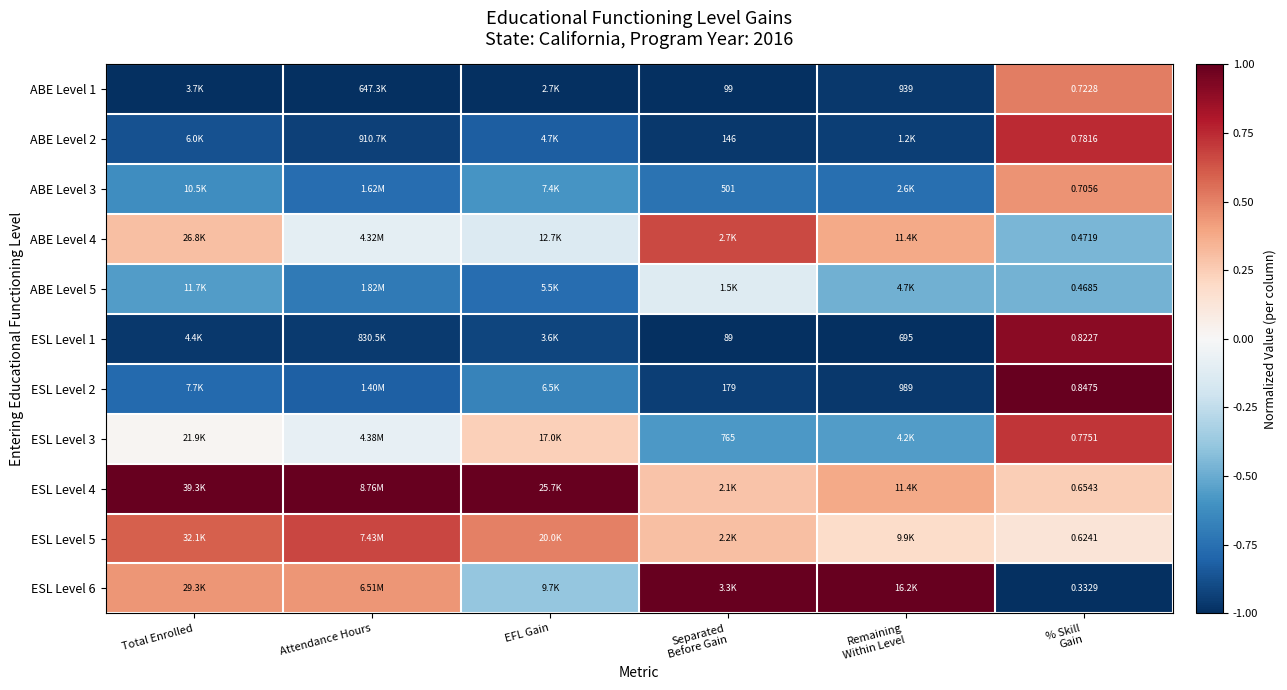

Which category has the lowest value in the ESL Level 3 series?

Separated Before Gain